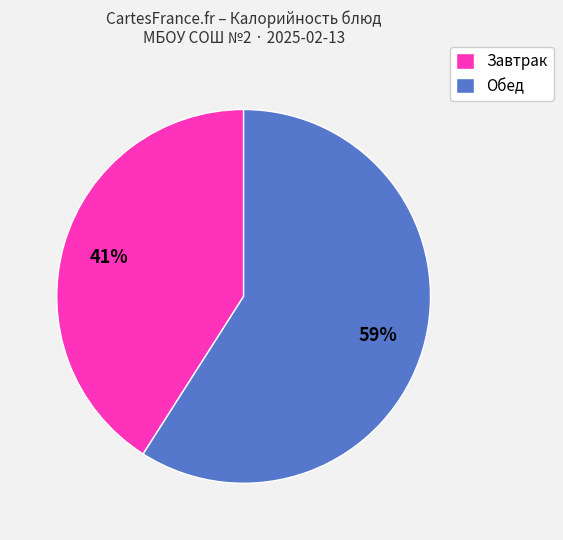

Is it true that Завтрак is 41% of the pie?

True